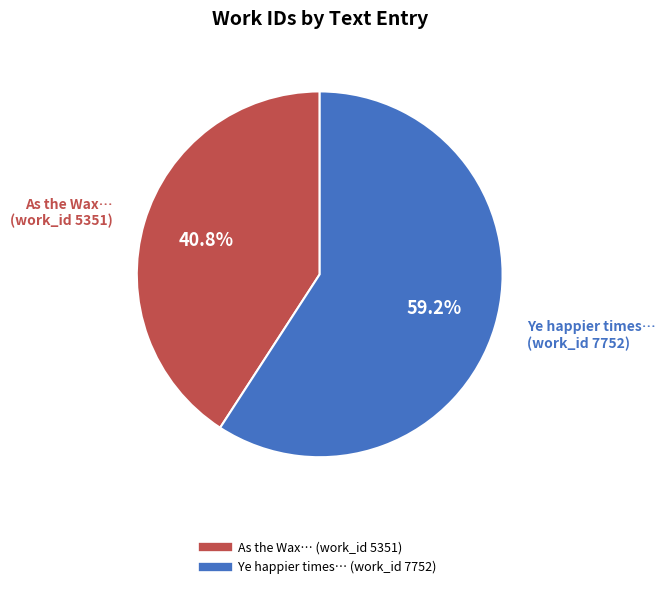

Does any single category account for the majority?

Yes